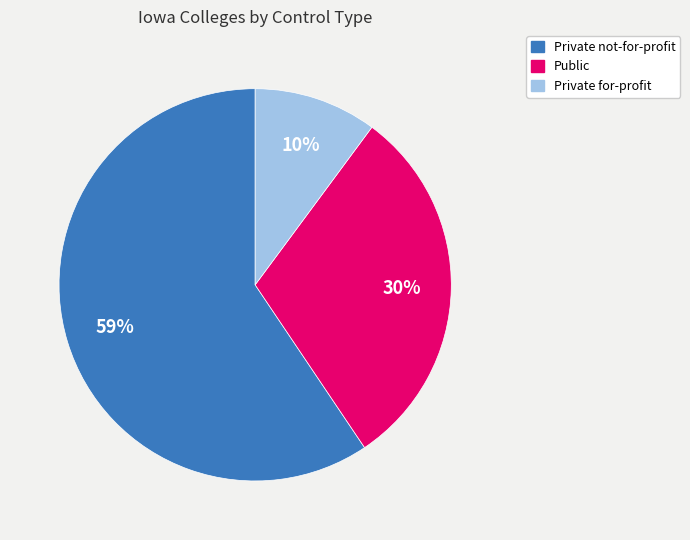

Is there any slice that represents more than half of the pie?

Yes